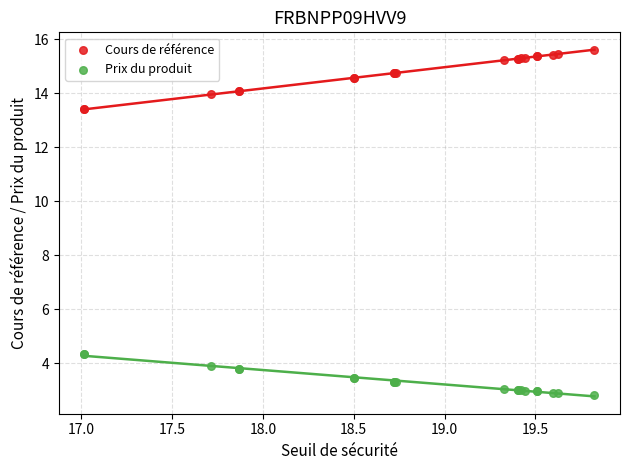

Which series has the widest spread of Y values?

Cours de référence